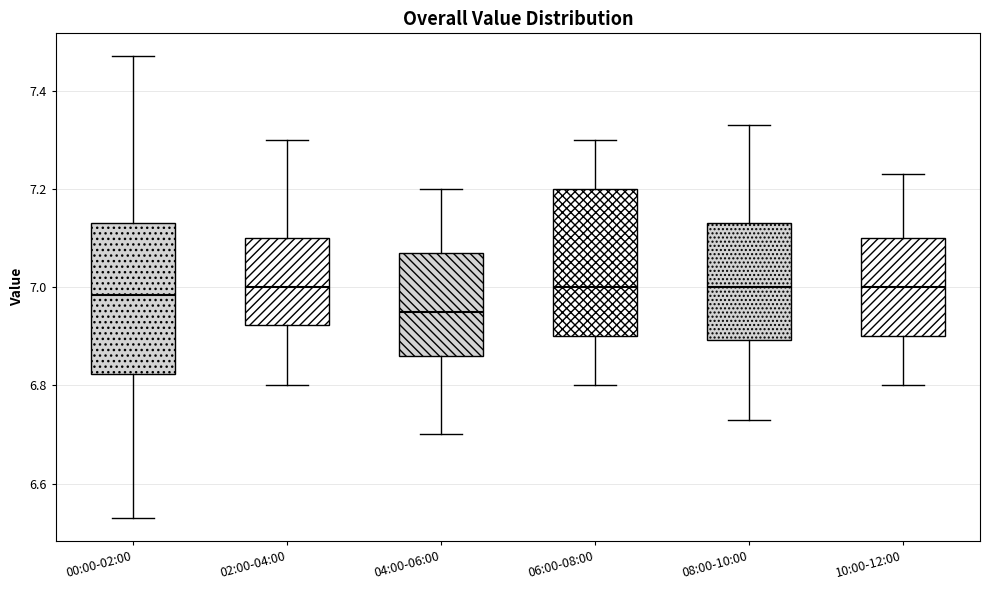

Where does the upper whisker of the box for 04:00-06:00 end on the y-axis? The values are not printed on the chart, so give them approximately, as read against the axis.

7.20